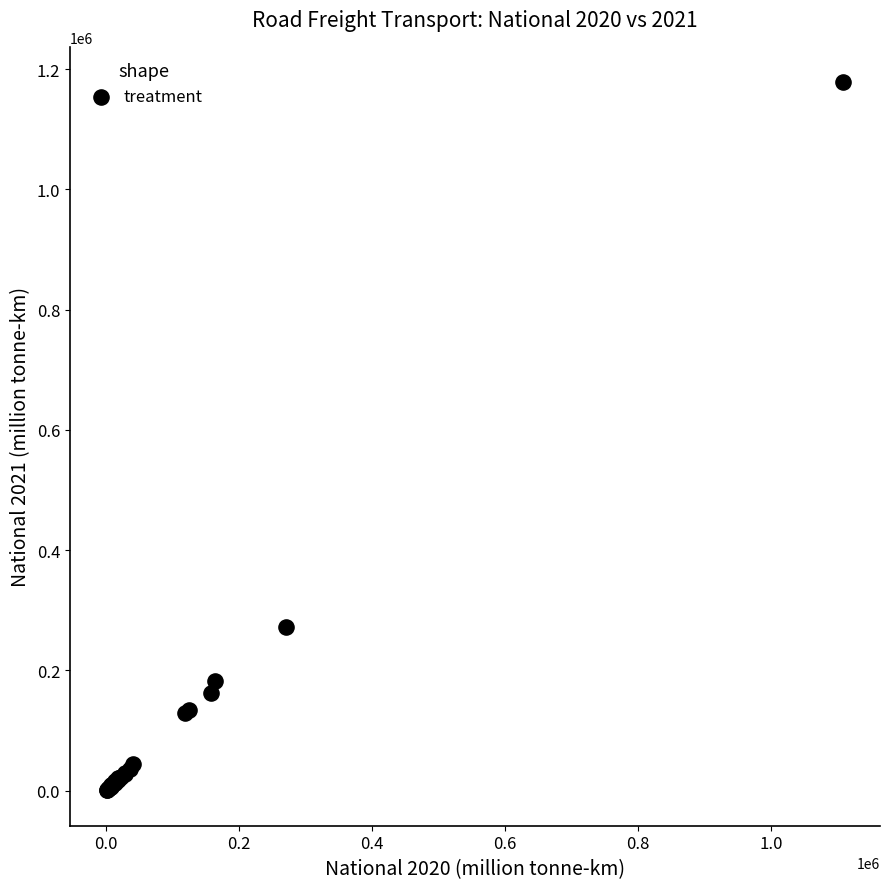

What Y value in the scatter plot is closest to 589345?

272000